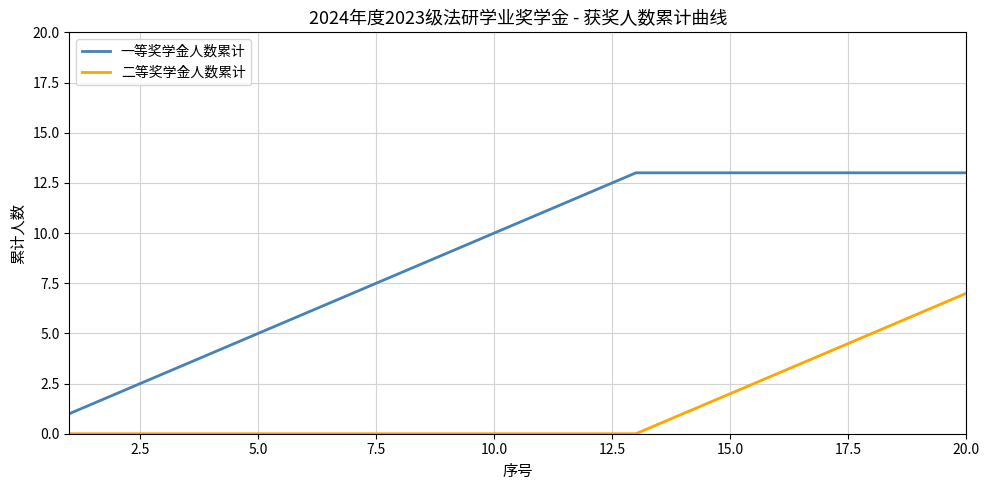

Which series has the largest range (max minus min)?

一等奖学金人数累计